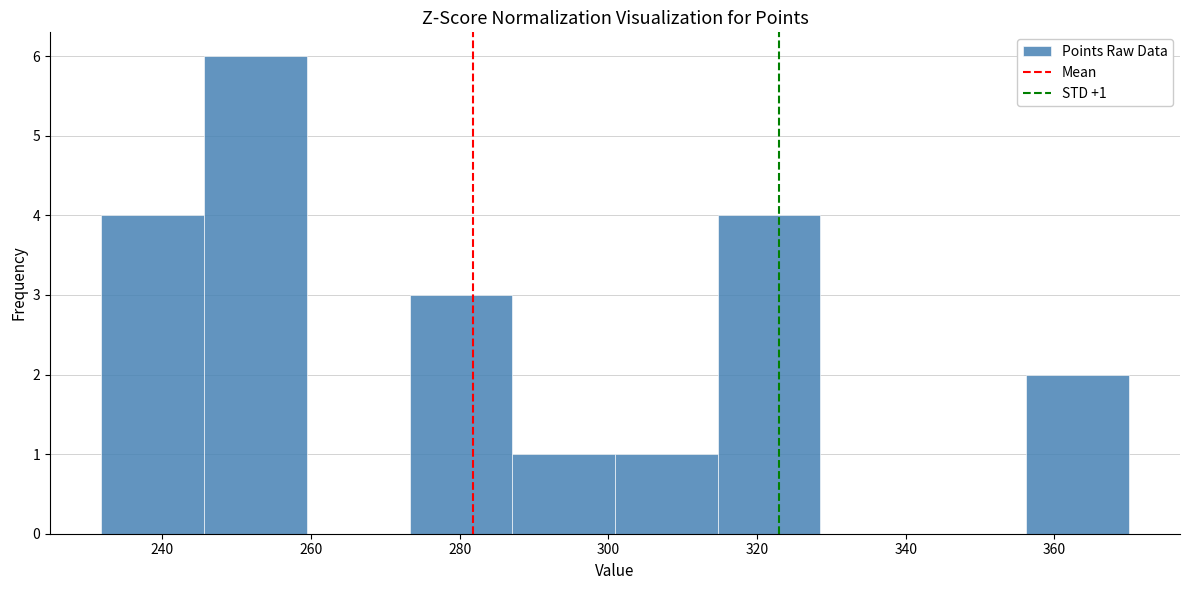

Over which range of the x-axis is the bar tallest?

246 to 260